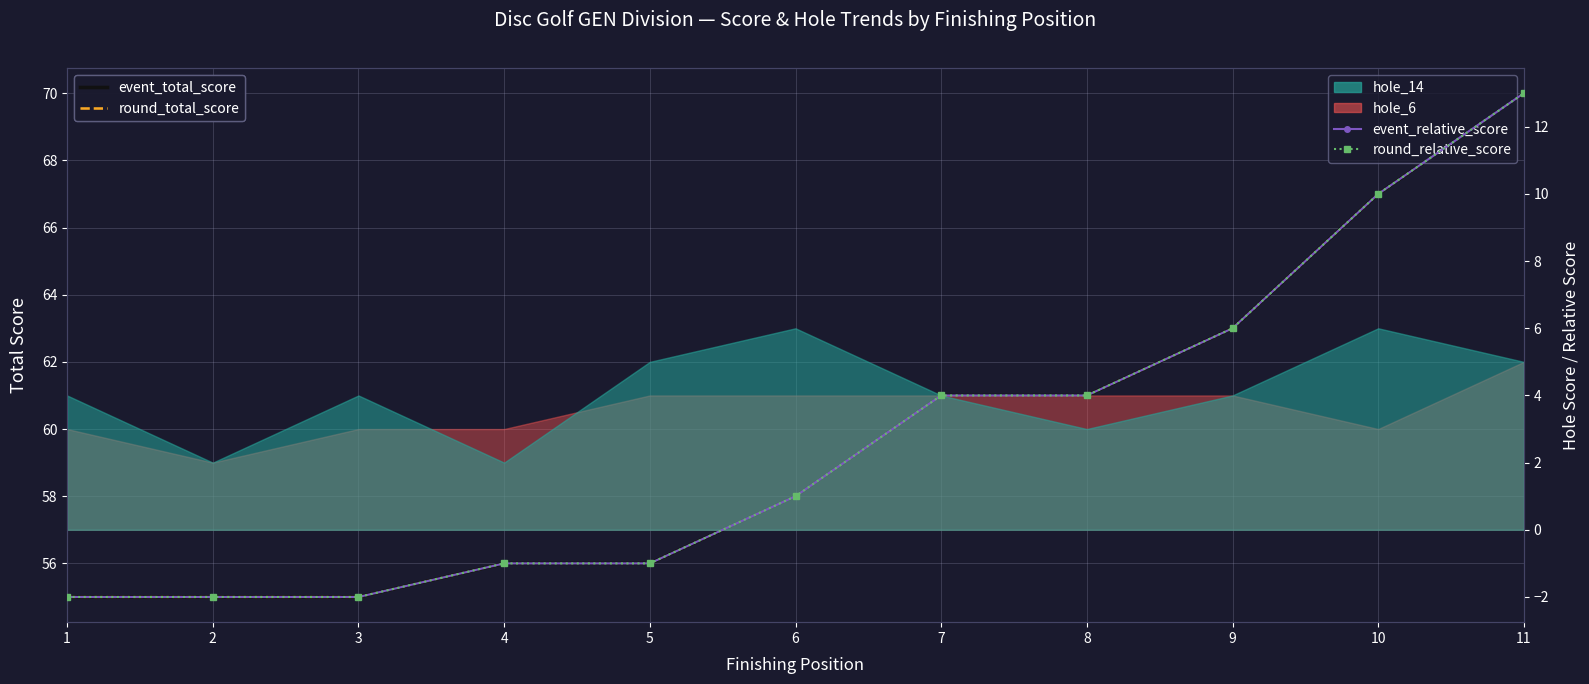

How many values in the event_relative_score series are below 1?

5